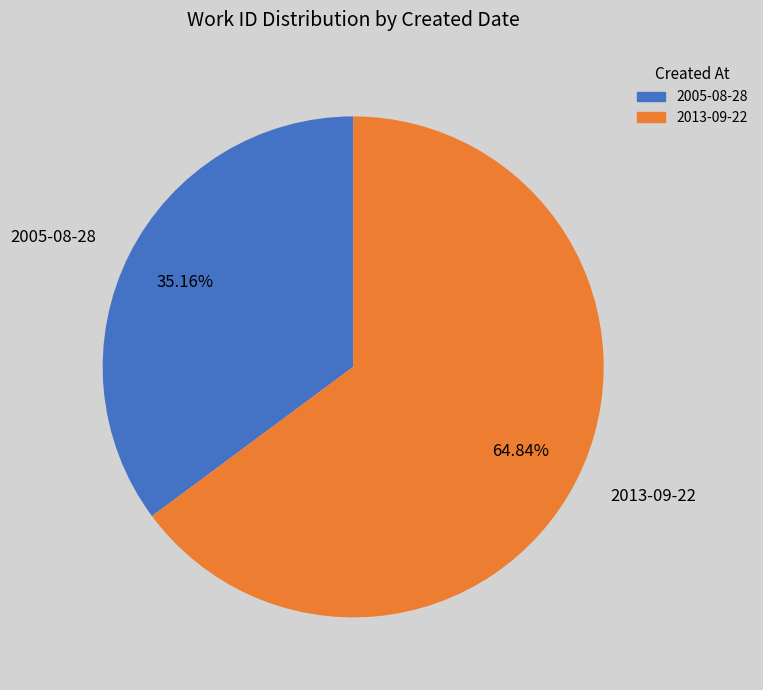

To the nearest percent, what is the difference between the 2013-09-22 and 2005-08-28 slice percentages?

30%